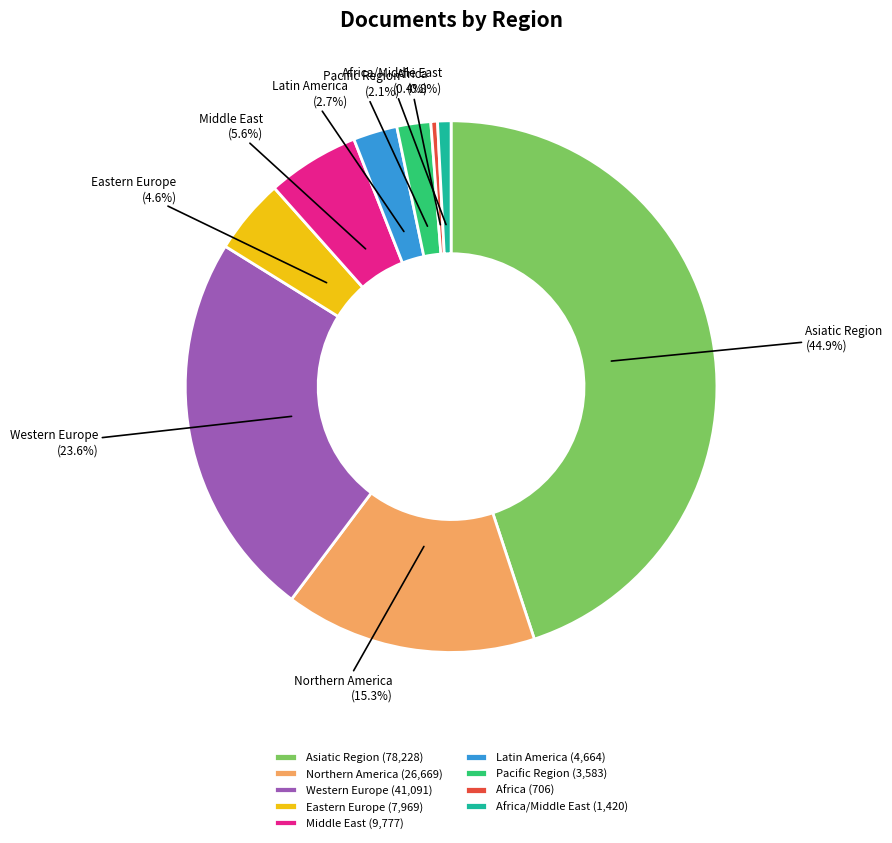

Is there any slice that represents more than half of the pie?

No